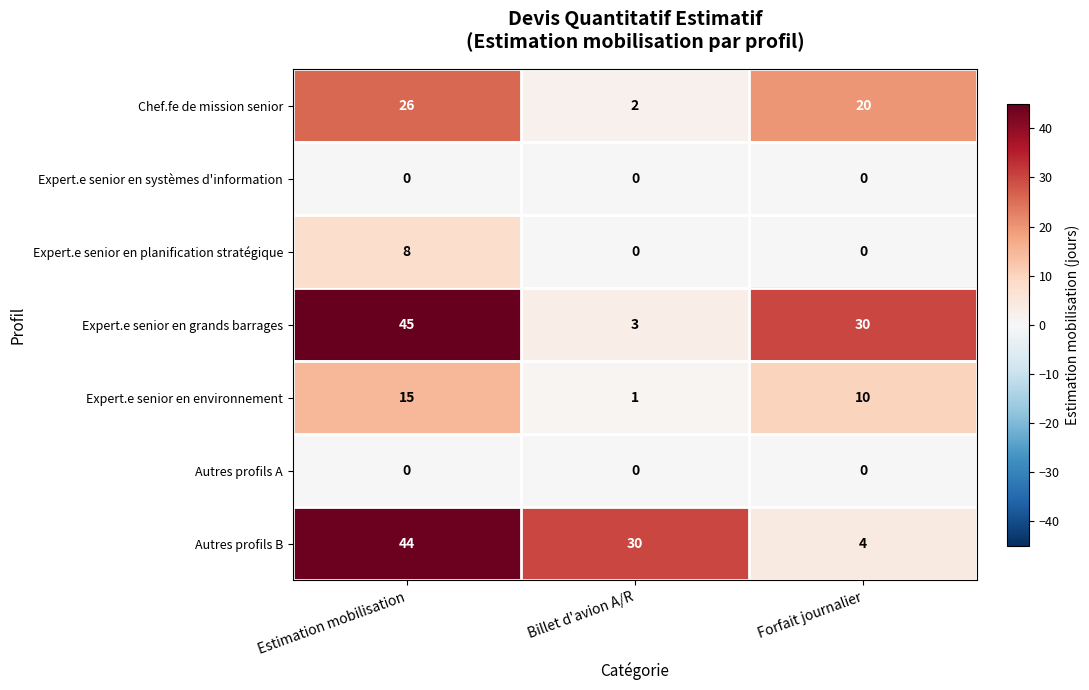

Reading right to left, list all the values displayed in this chart.

Chef.fe de mission senior: Forfait journalier=20	Billet d'avion A/R=2	Estimation mobilisation=26
Expert.e senior en systèmes d'information: Forfait journalier=0	Billet d'avion A/R=0	Estimation mobilisation=0
Expert.e senior en planification stratégique: Forfait journalier=0	Billet d'avion A/R=0	Estimation mobilisation=8
Expert.e senior en grands barrages: Forfait journalier=30	Billet d'avion A/R=3	Estimation mobilisation=45
Expert.e senior en environnement: Forfait journalier=10	Billet d'avion A/R=1	Estimation mobilisation=15
Autres profils A: Forfait journalier=0	Billet d'avion A/R=0	Estimation mobilisation=0
Autres profils B: Forfait journalier=4	Billet d'avion A/R=30	Estimation mobilisation=44